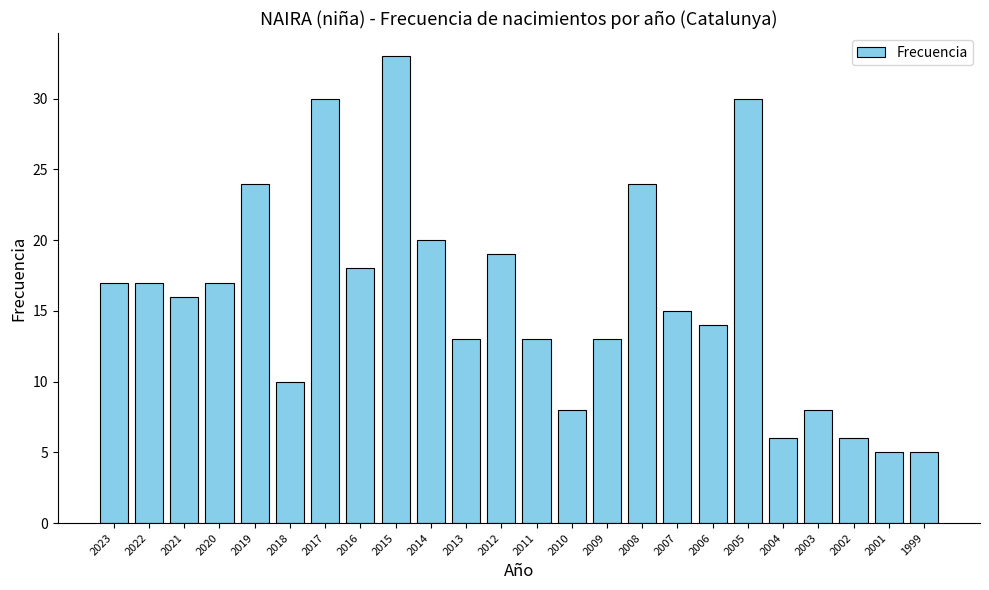

What is the sum of all values?

381